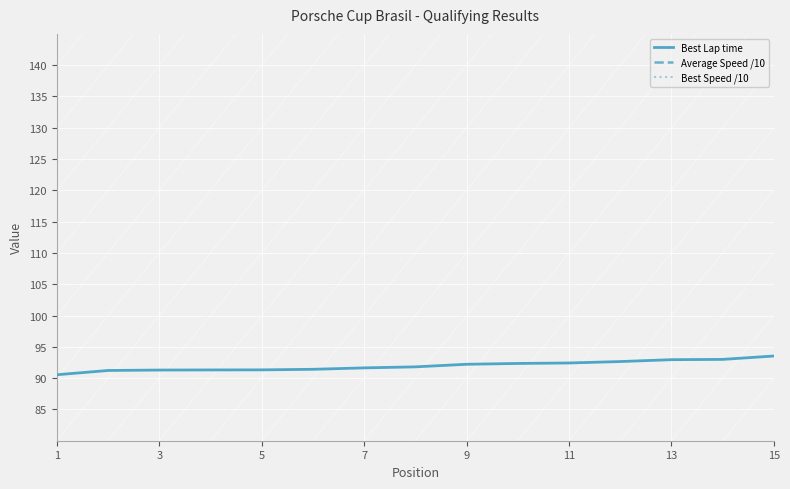

True or false: Best Lap time has more than 2 interior local peaks.

False